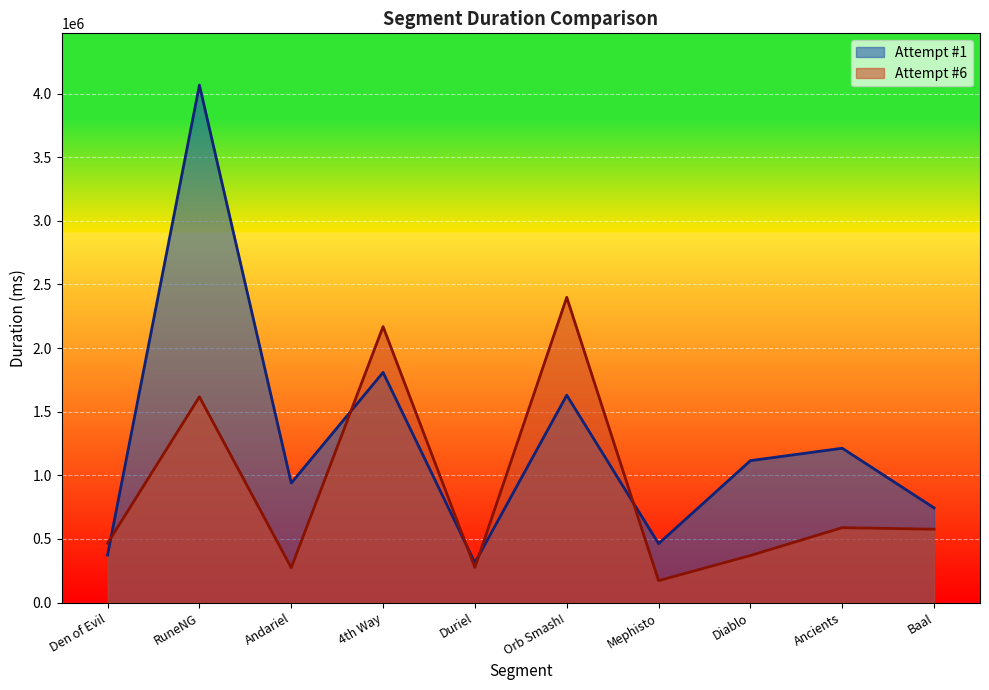

Rank the series by their average value, from lowest to highest.

Attempt #6, Attempt #1